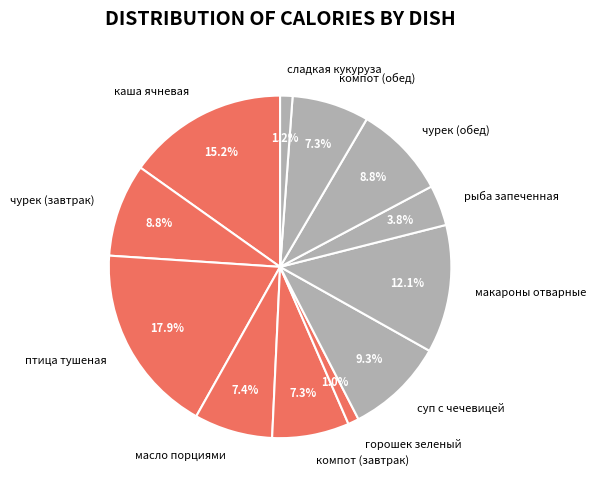

To the nearest percent, what percentage of the pie is компот (обед)?

7%